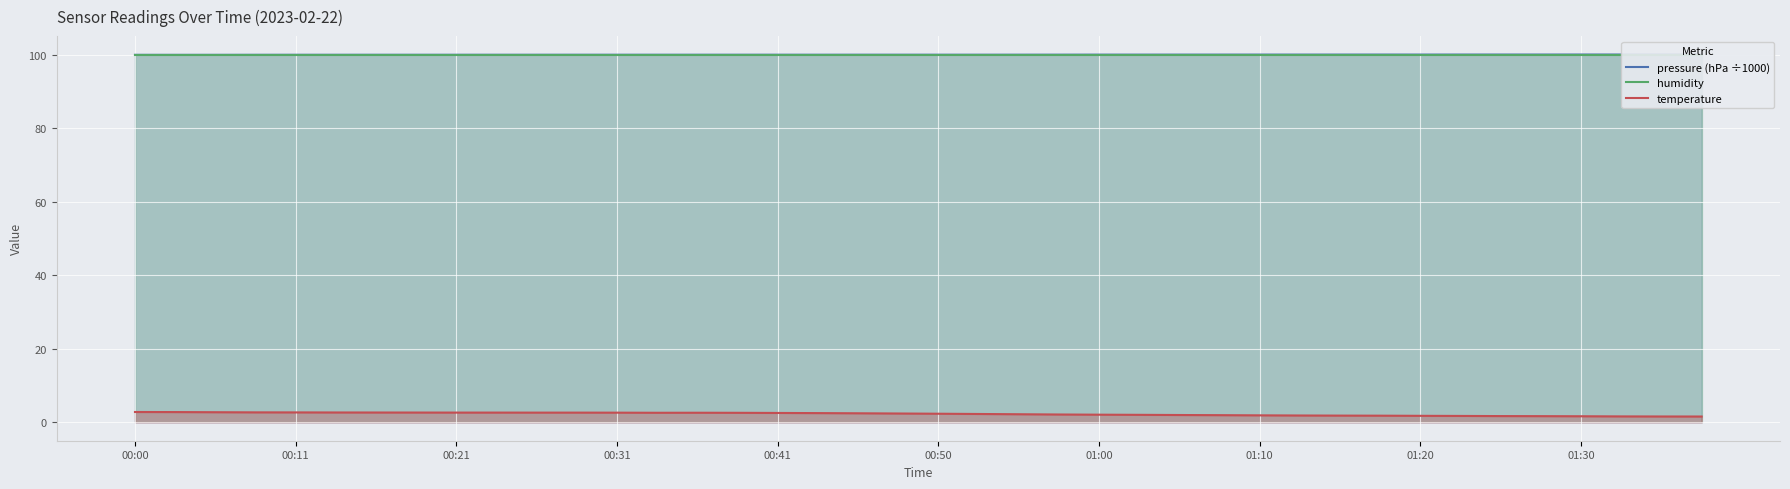

True or false: humidity and pressure (hPa ÷1000) intersect in this chart.

True